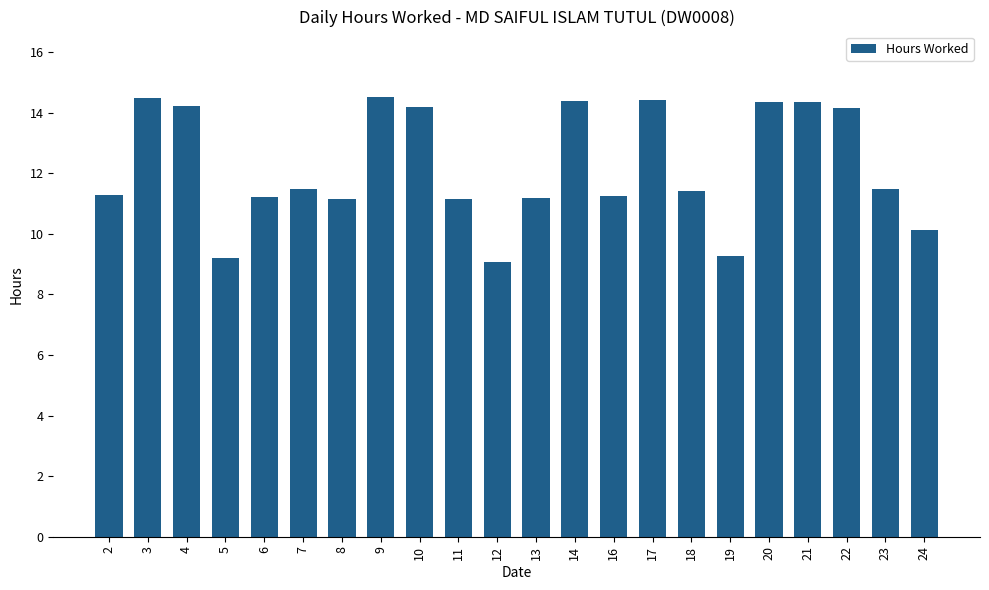

What is the difference between the values at 2 and 4?

2.9